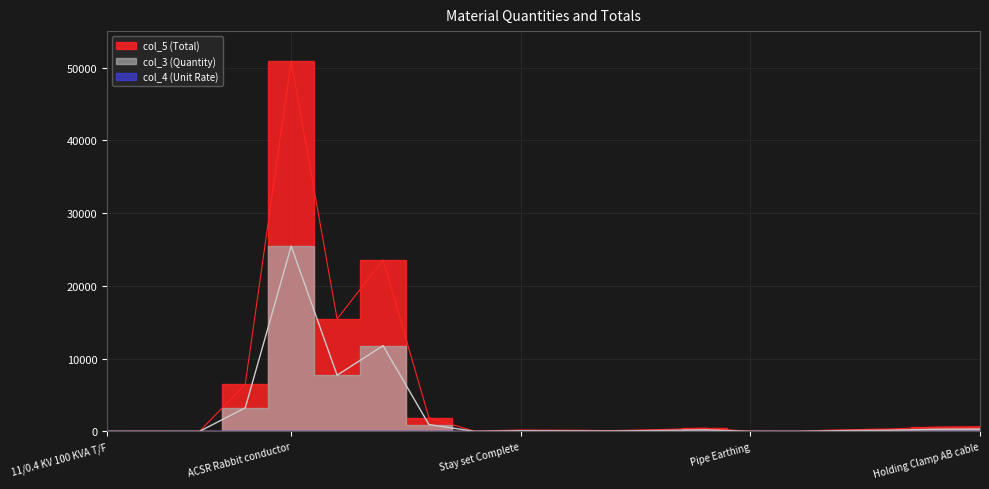

What is the greatest value displayed?

50924